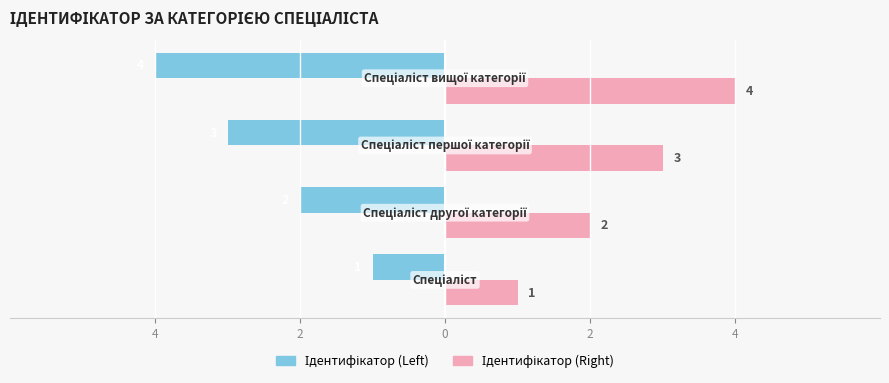

What are all the series names shown in the legend?

Ідентифікатор (Left), Ідентифікатор (Right)